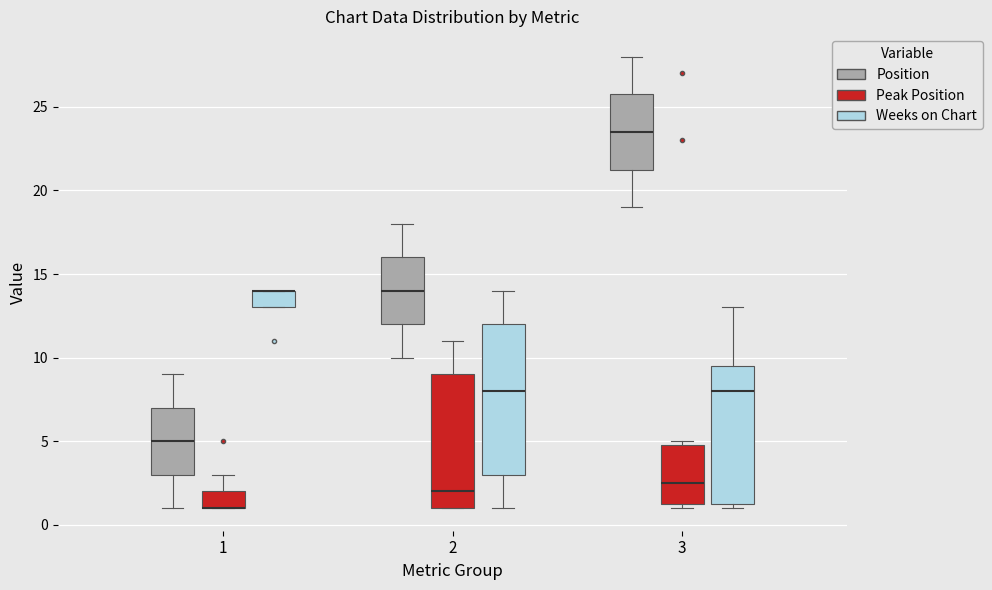

Reading left to right, read every box against the y-axis: the position of its median line, the range the box covers, and the ends of its whiskers. The values are not printed on the chart, so give them approximately, as read against the axis.

1 (Position): median 5.0, box 3.0 to 7.0, whiskers 1.0 to 9.0
1 (Peak Position): median 1.0 (drawn on the box's lower edge), box 1.0 to 2.0, whiskers 1.0 to 3.0
1 (Weeks on Chart): median 14.0 (drawn on the box's upper edge), box 13.0 to 14.0, whiskers 13.0 to 14.0
2 (Position): median 14.0, box 12.0 to 16.0, whiskers 10.0 to 18.0
2 (Peak Position): median 2.0, box 1.0 to 9.0, whiskers 1.0 to 11.0
2 (Weeks on Chart): median 8.0, box 3.0 to 12.0, whiskers 1.0 to 14.0
3 (Position): median 23.5, box 21.5 to 26.0, whiskers 19.0 to 28.0
3 (Peak Position): median 2.5, box 1.5 to 5.0, whiskers 1.0 to 5.0 (just above the box's upper edge)
3 (Weeks on Chart): median 8.0, box 1.5 to 9.5, whiskers 1.0 to 13.0